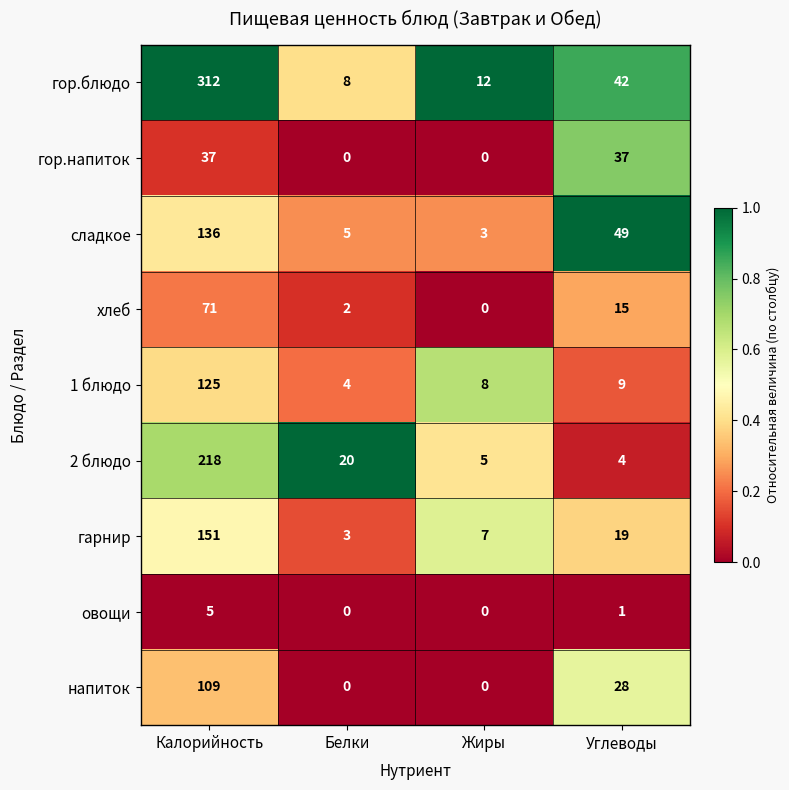

At how many categories does at least one series exceed 0?

4